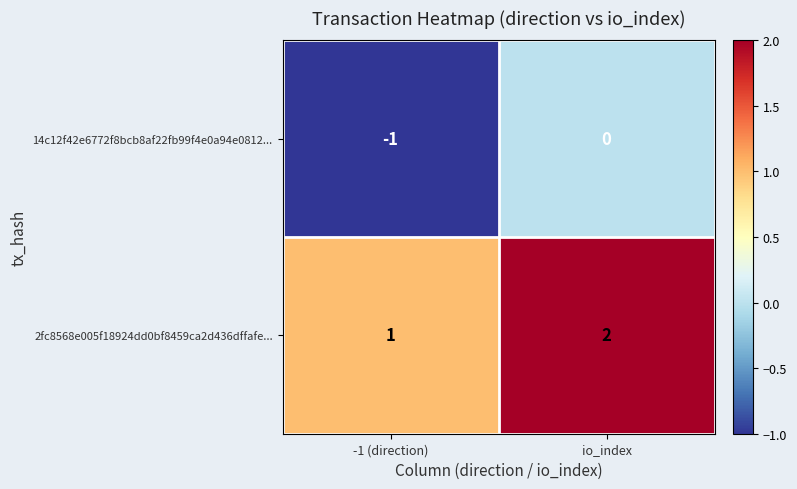

At io_index, list the series in order from largest to smallest.

2fc8568e005f18924dd0bf8459ca2d436dffafe..., 14c12f42e6772f8bcb8af22fb99f4e0a94e0812...